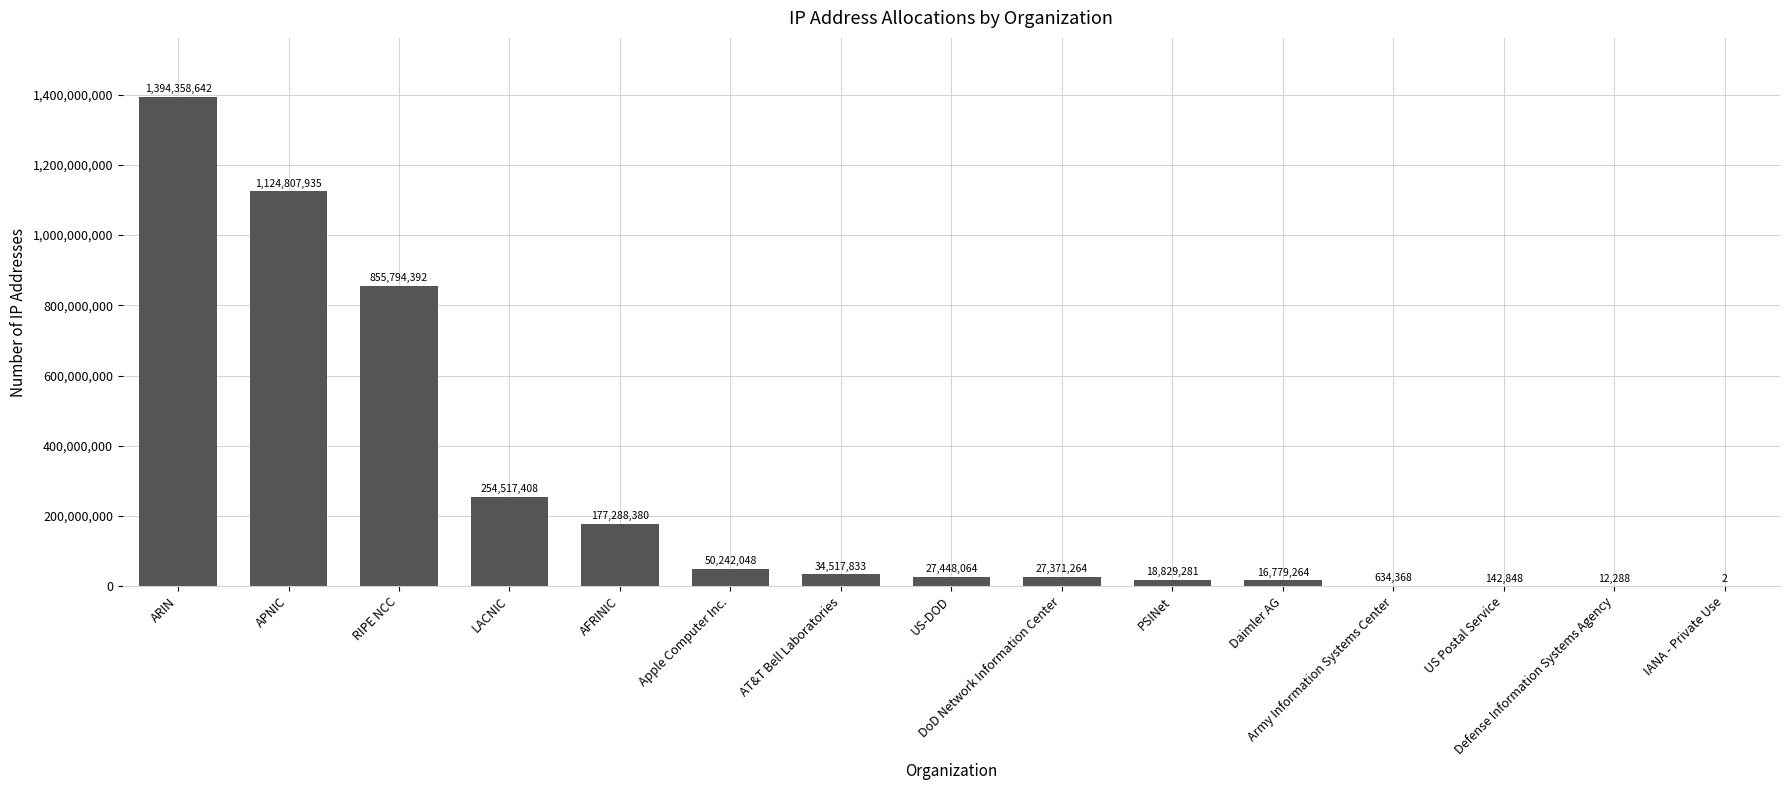

Reading left to right, extract all data points from this chart.

1394358642	1124807935	855794392	254517408	177288380	50242048	34517833	27448064	27371264	18829281	16779264	634368	142848	12288	2